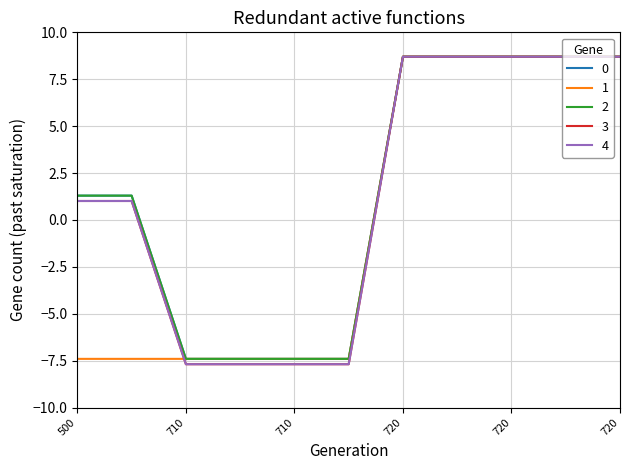

What is the value of the 3 point at the 1st from the left?

1.0